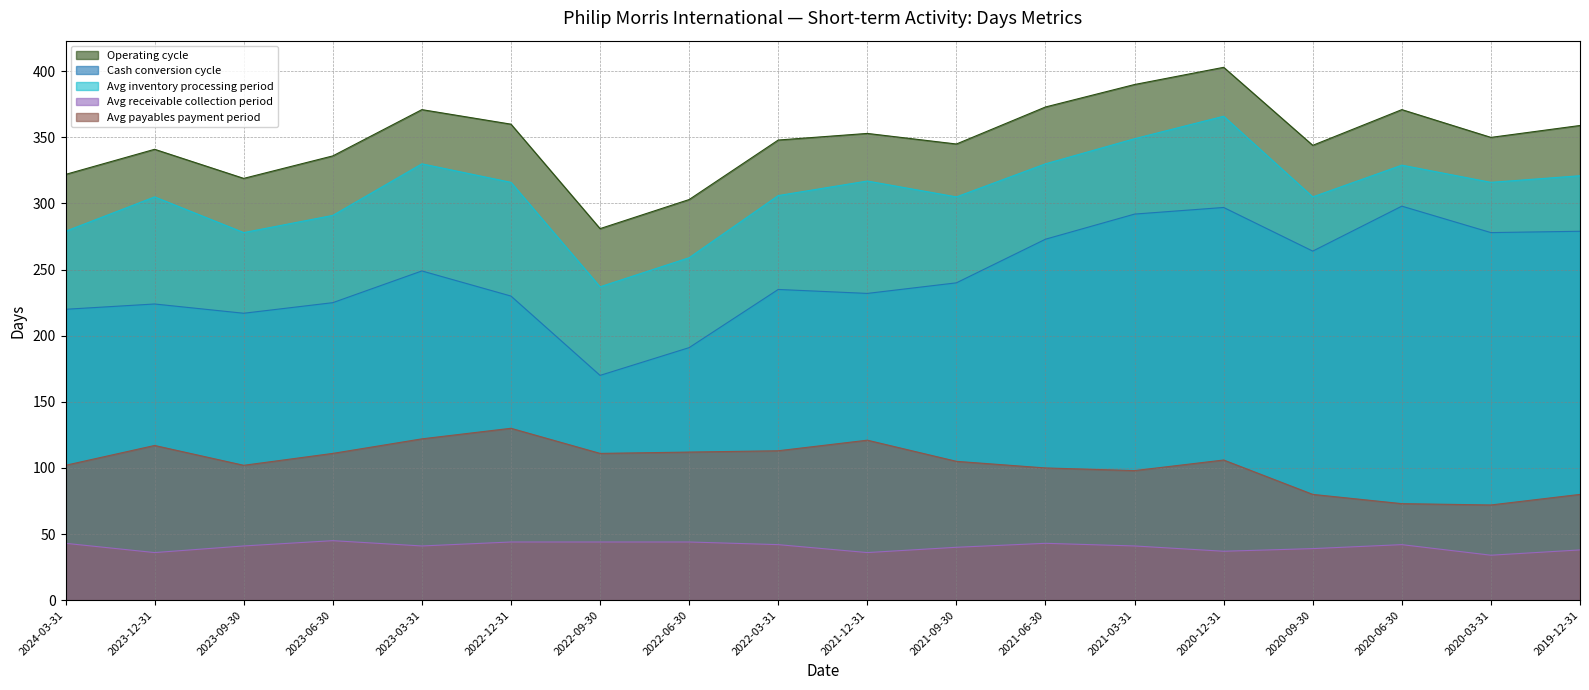

At 2022-06-30, list the series in order from largest to smallest.

Operating cycle, Avg inventory processing period, Cash conversion cycle, Avg payables payment period, Avg receivable collection period